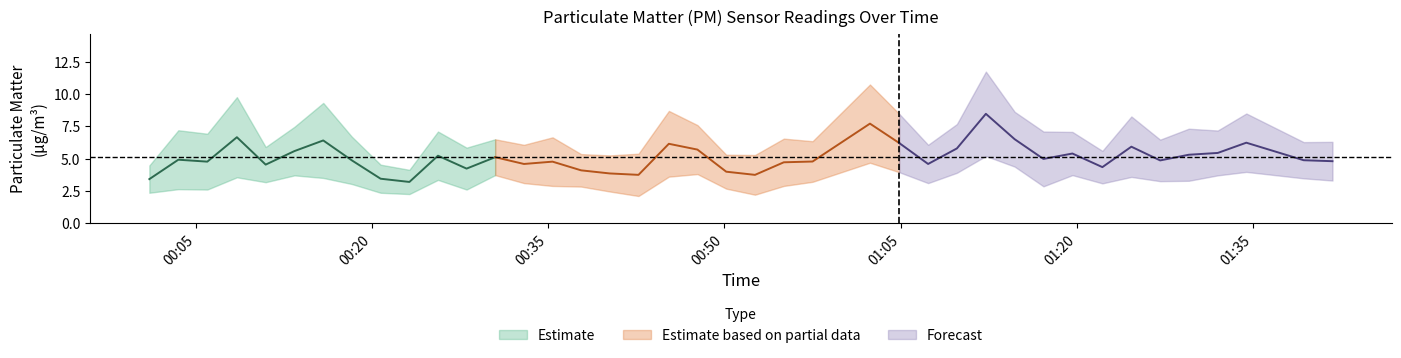

Is it true that P2 equals 5.2 at 12?

False